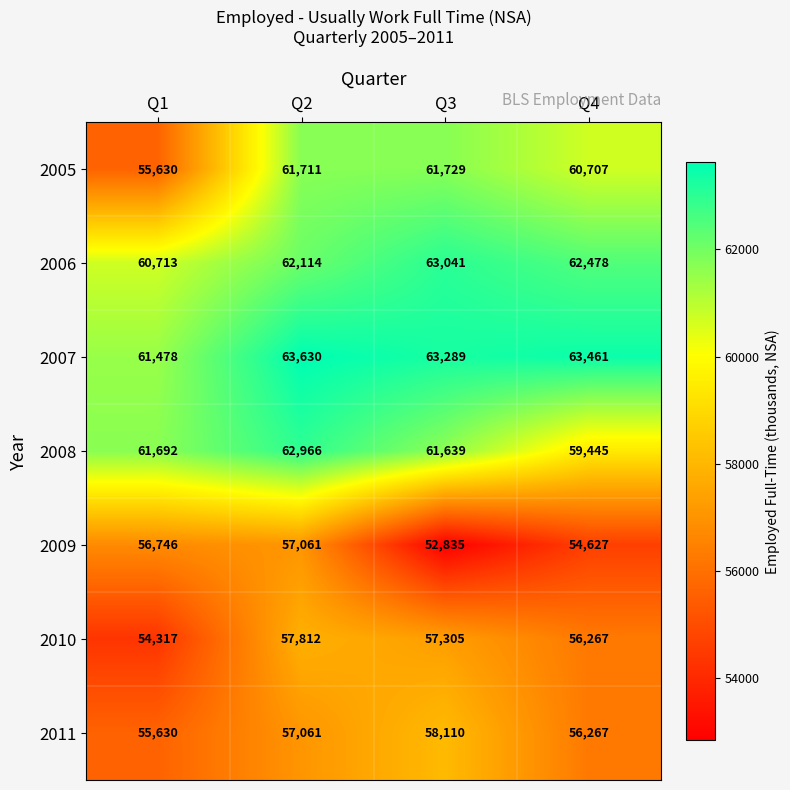

What is the difference between the second highest and second lowest values in the 2008 series?

53